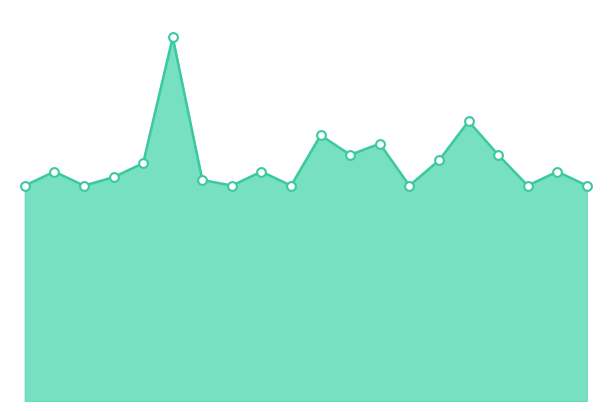

Is this an area chart (filled region under the line)?

Yes